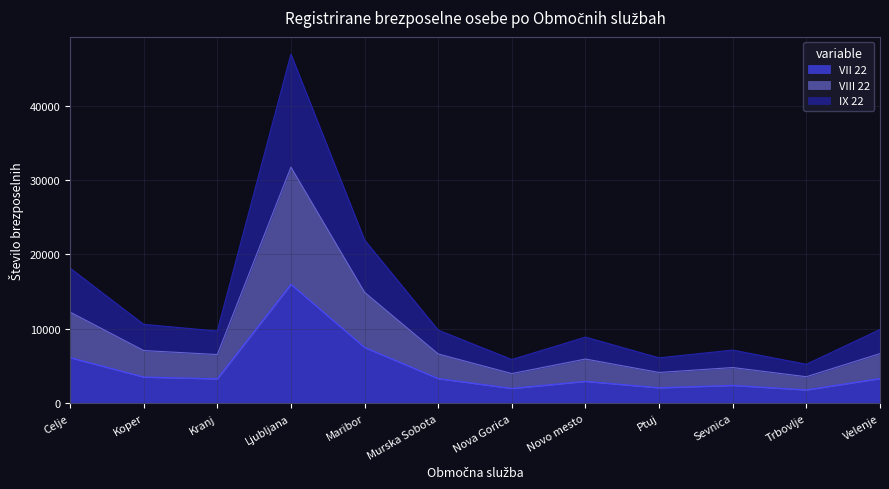

True or false: VII 22 has more than 2 points higher than both neighbors.

True